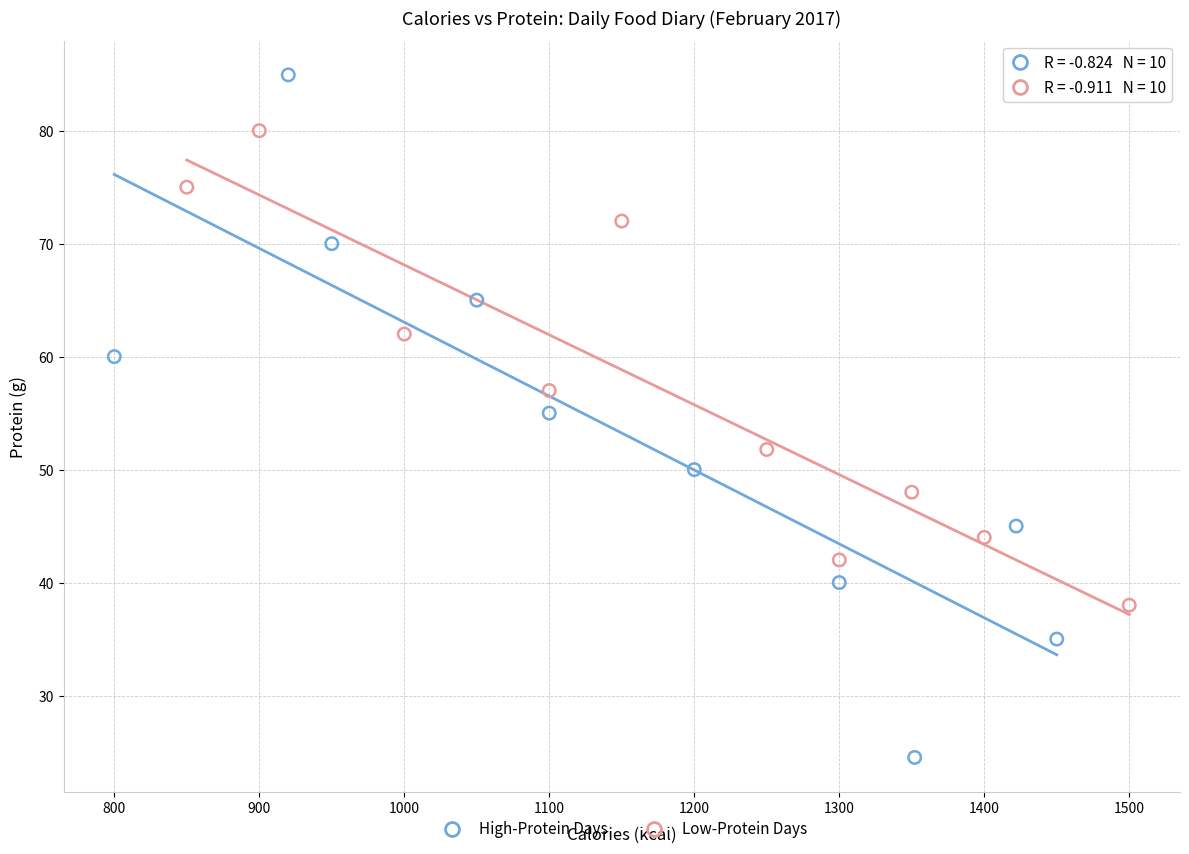

Which series reaches the minimum Y coordinate?

High-Protein Days